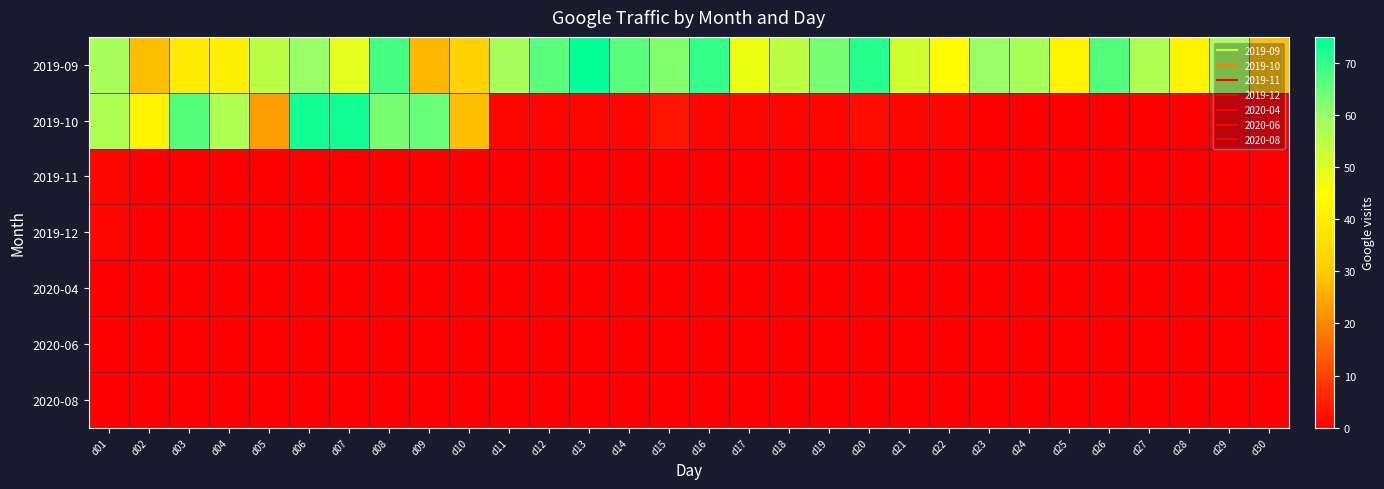

Which has a higher value, d28 or d19?

d19